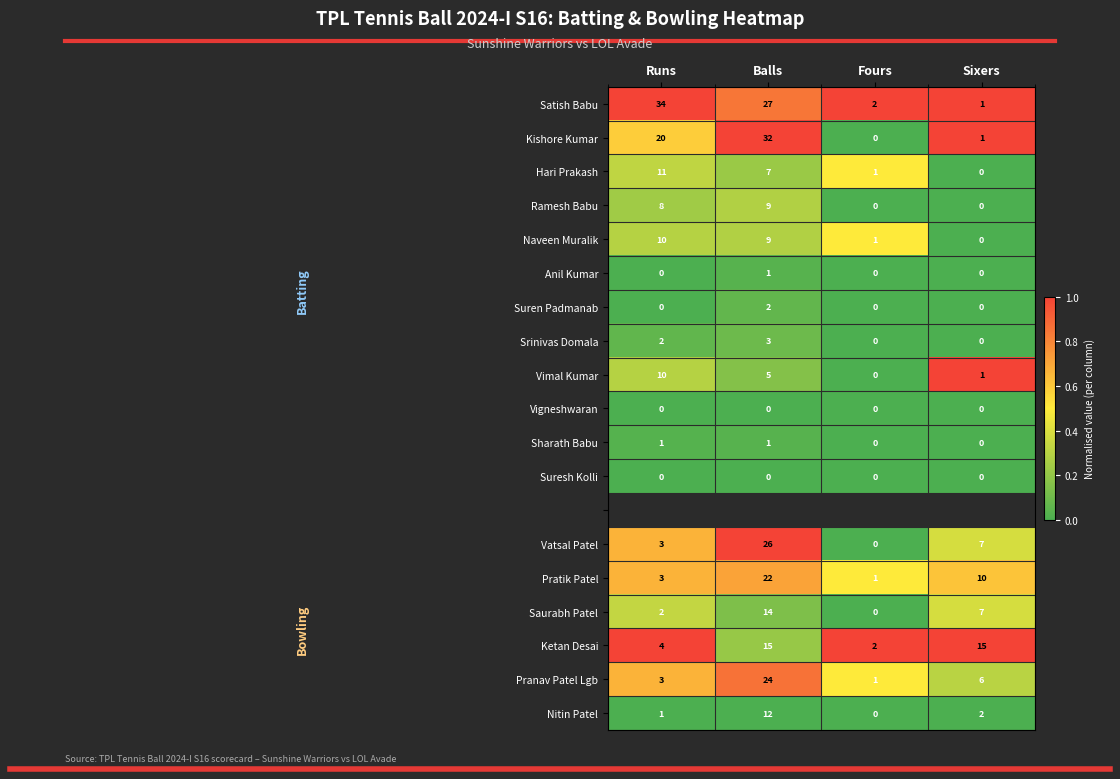

Which category has the lowest value in the Saurabh Patel series?

Fours